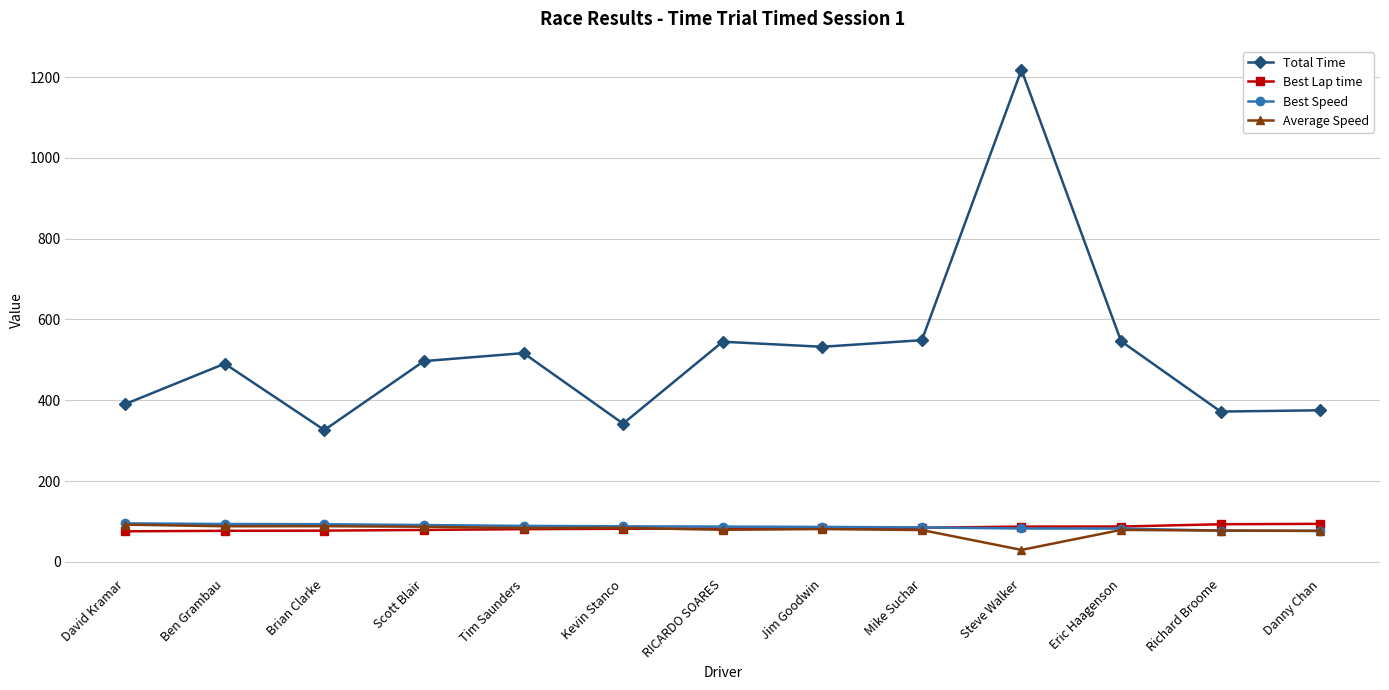

Is the value of Average Speed at Jim Goodwin greater than the value of Total Time at Richard Broome?

No